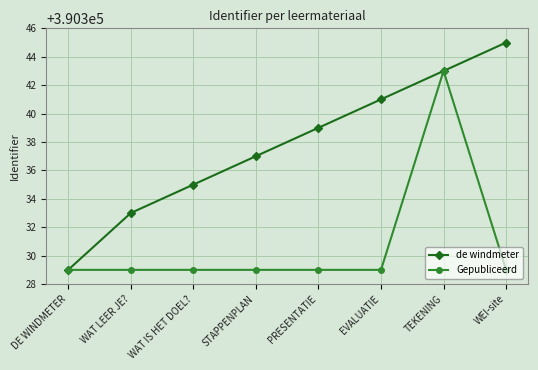

Rank the series by their average value, from lowest to highest.

Gepubliceerd, de windmeter